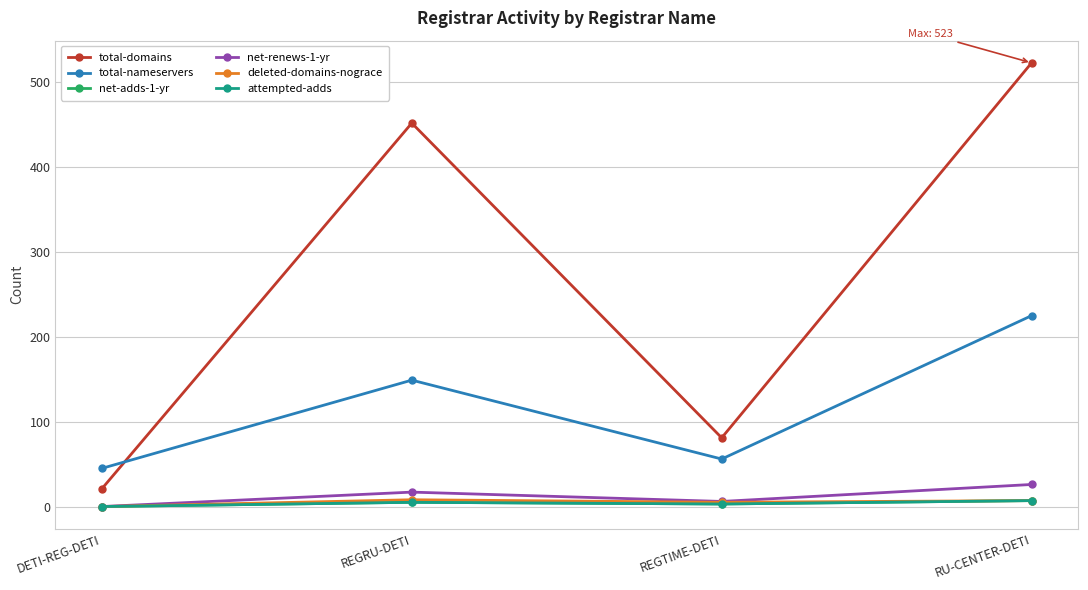

True or false: net-adds-1-yr and total-nameservers cross at least once.

False